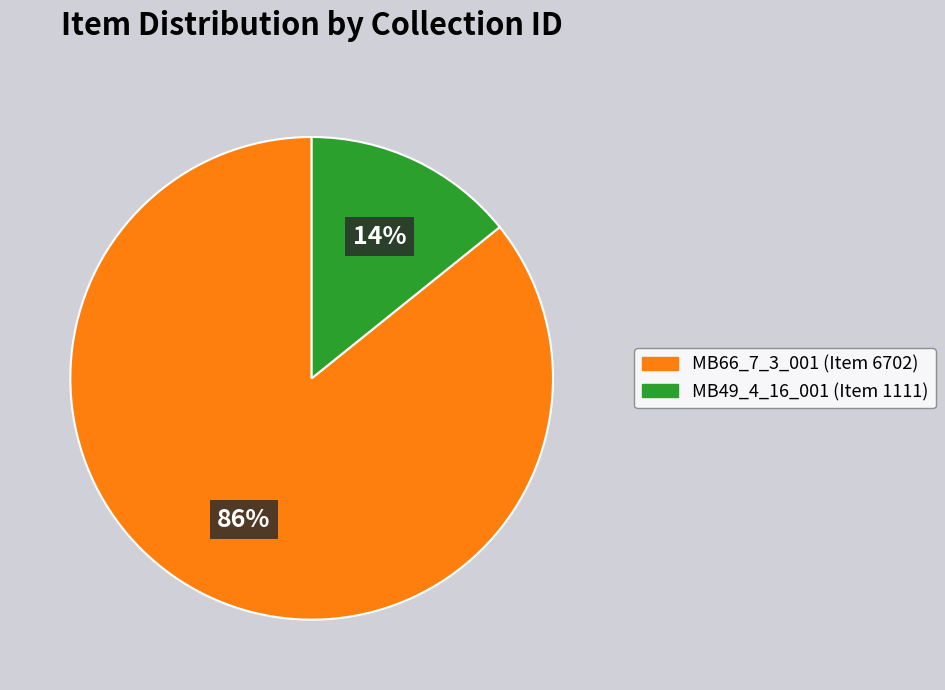

True or false: MB49_4_16_001 (Item 1111) accounts for 14% of the total.

True